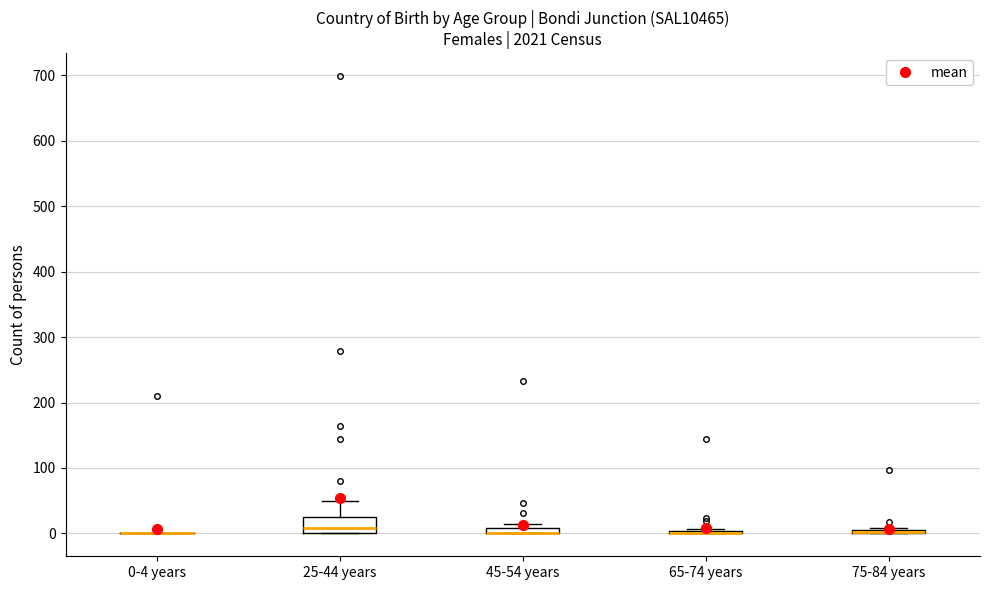

Where is the lower edge of the box for 25-44 years on the y-axis? The values are not printed on the chart, so give them approximately, as read against the axis.

0